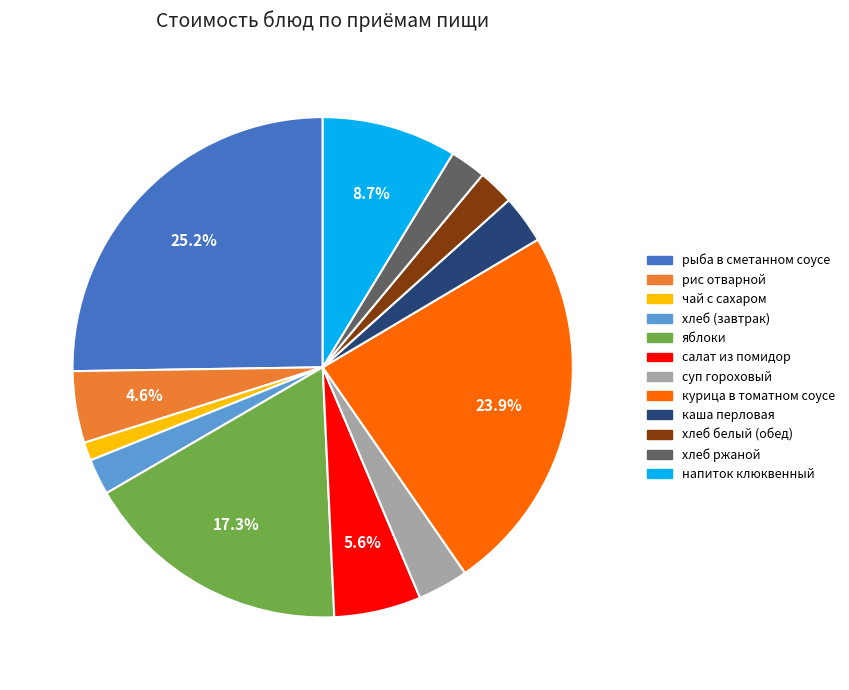

Is there any slice that represents more than half of the pie?

No